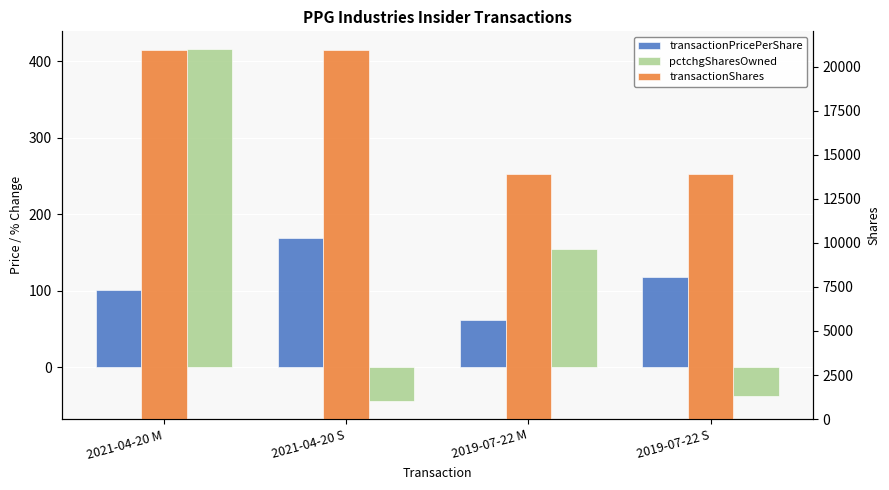

The value of transactionShares at 2019-07-22 S is 6098.5. True or false?

False